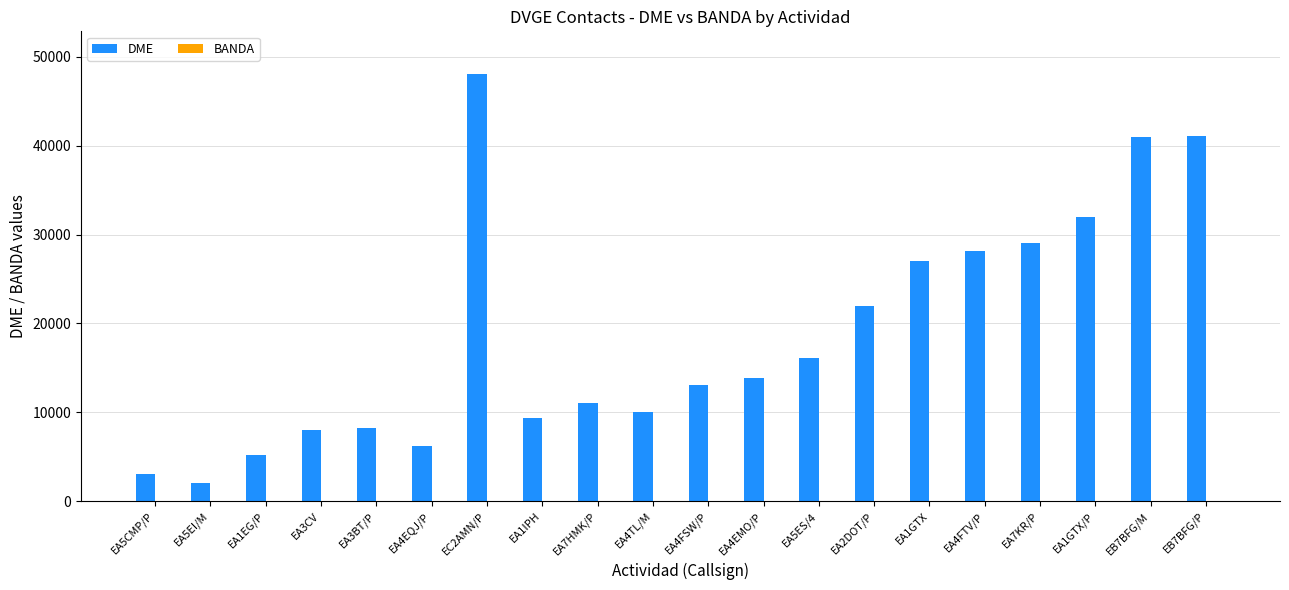

Which series has the largest total across all categories?

DME